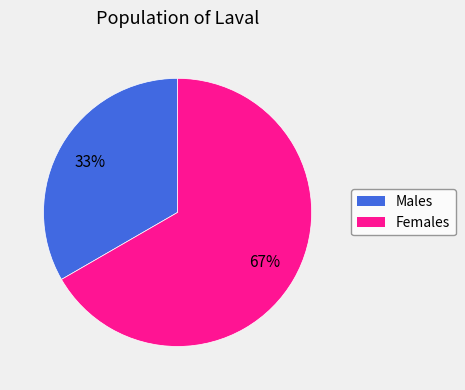

To the nearest percent, what is the average slice percentage?

50%